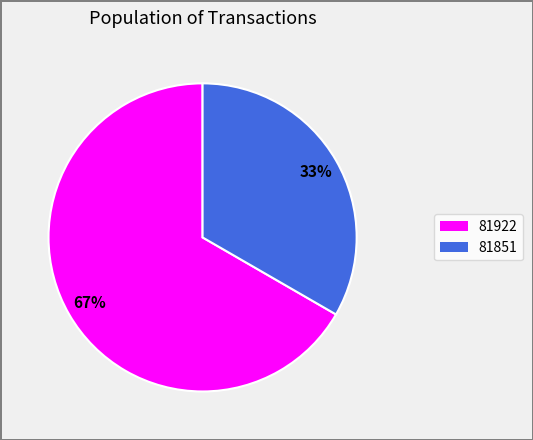

Count the number of slices in the pie.

2